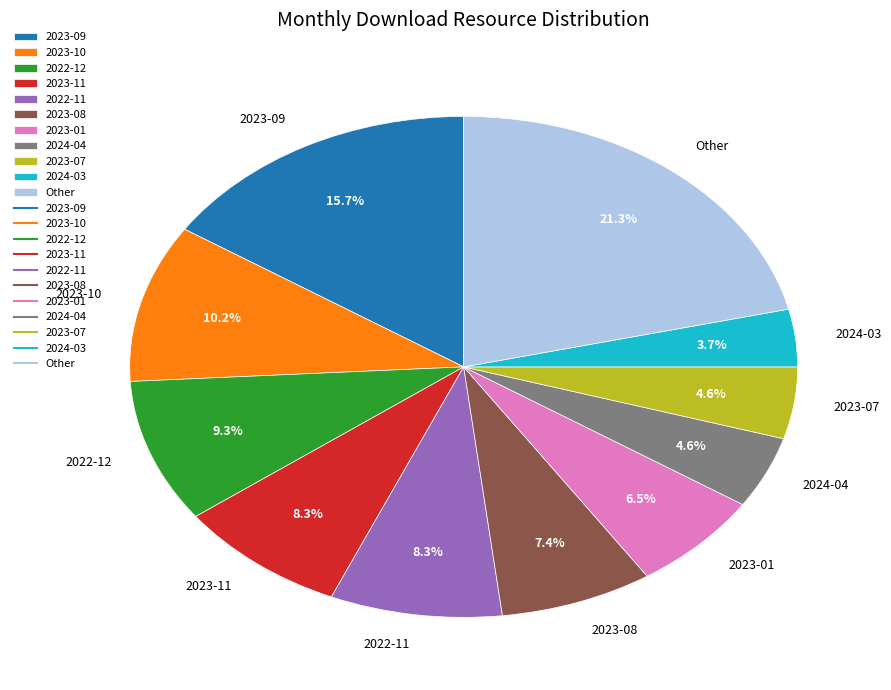

Which category has the biggest portion of the pie?

Other